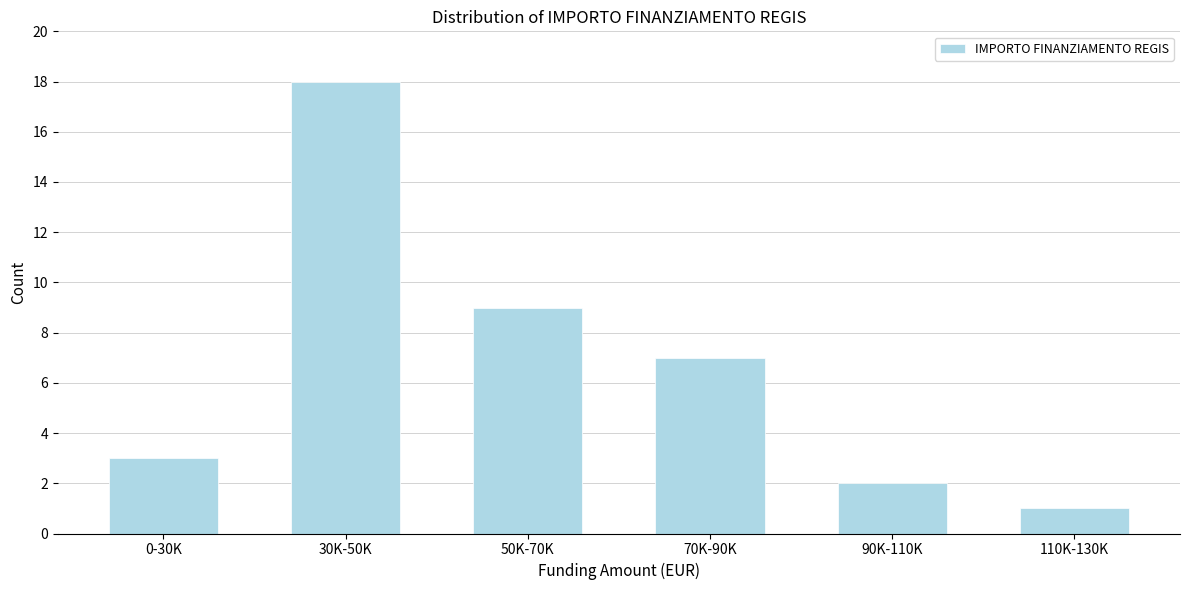

Reading left to right, extract all data points from this chart.

3	18	9	7	2	1